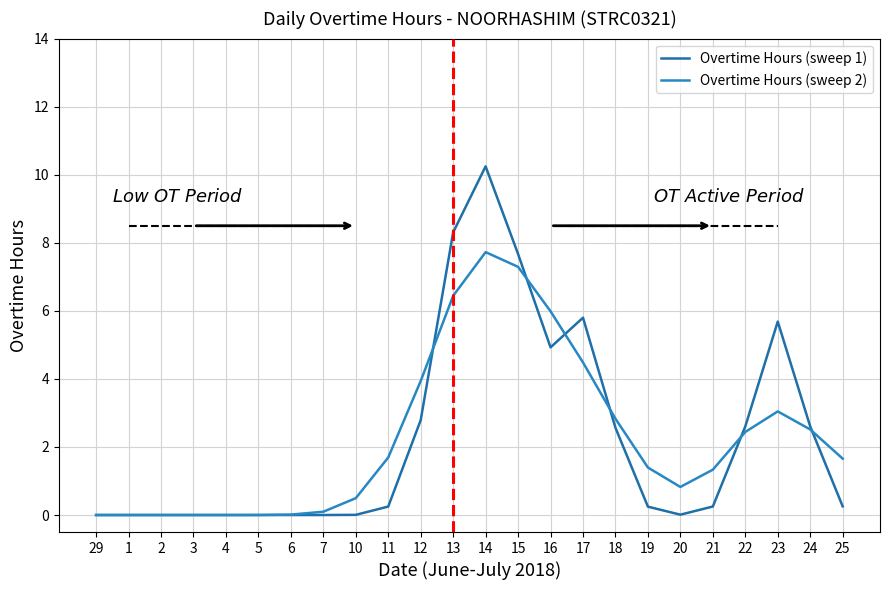

Between 25 and 12, which is larger?

12